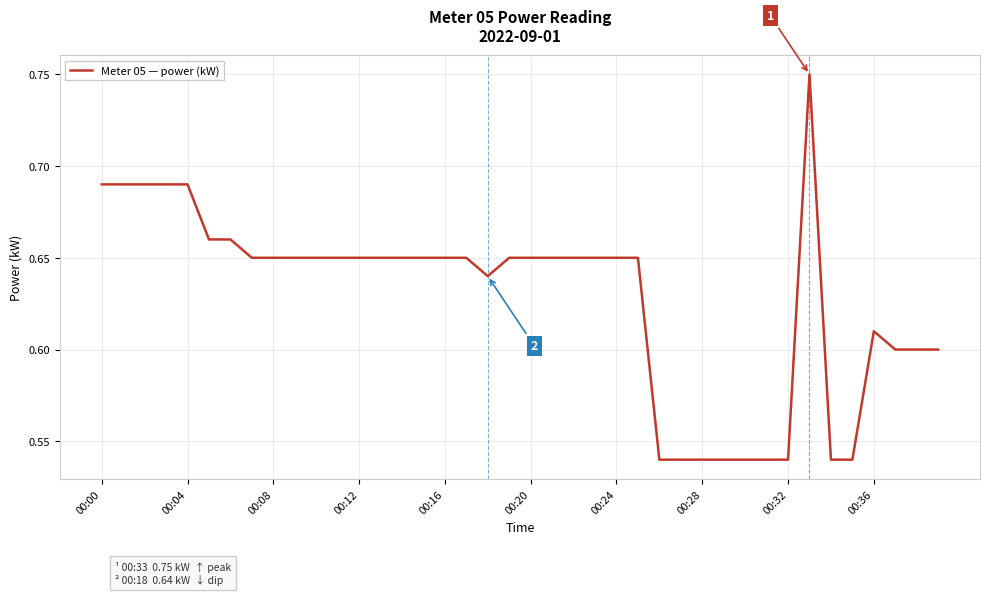

Which category has the lowest value across all series?

26